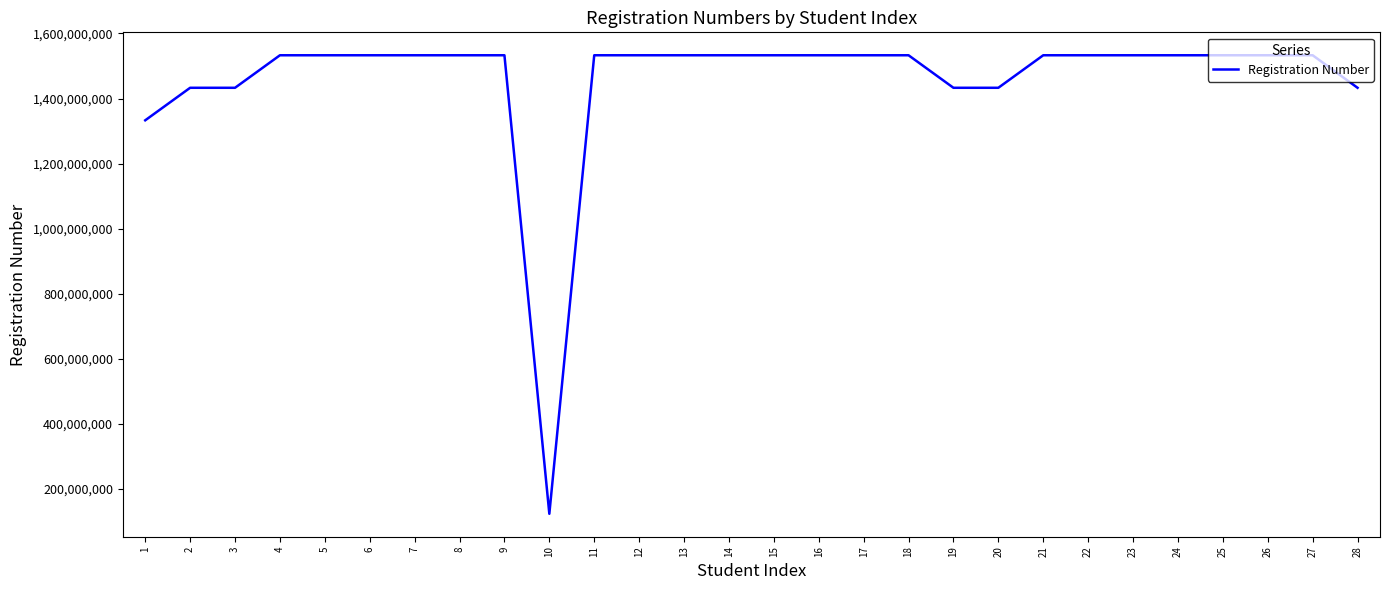

What is the sum of the values at 5 and 3?

2966001812